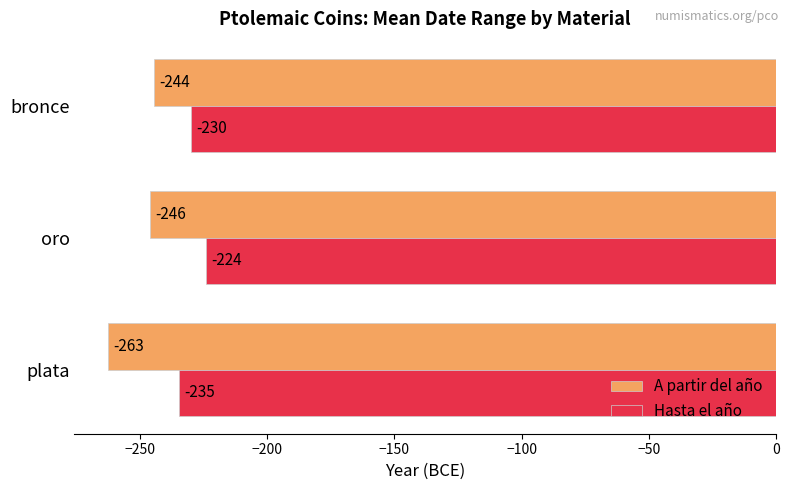

Which series has the largest range (max minus min)?

A partir del año